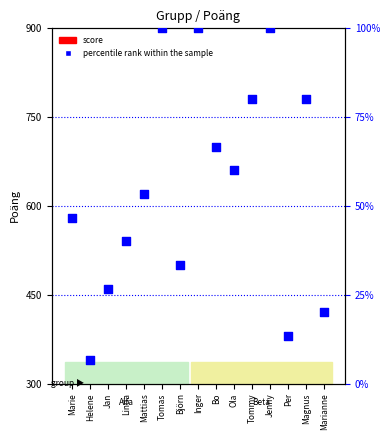

Is the value of percentile rank within the sample at Björn greater than the value of score at Tomas?

No